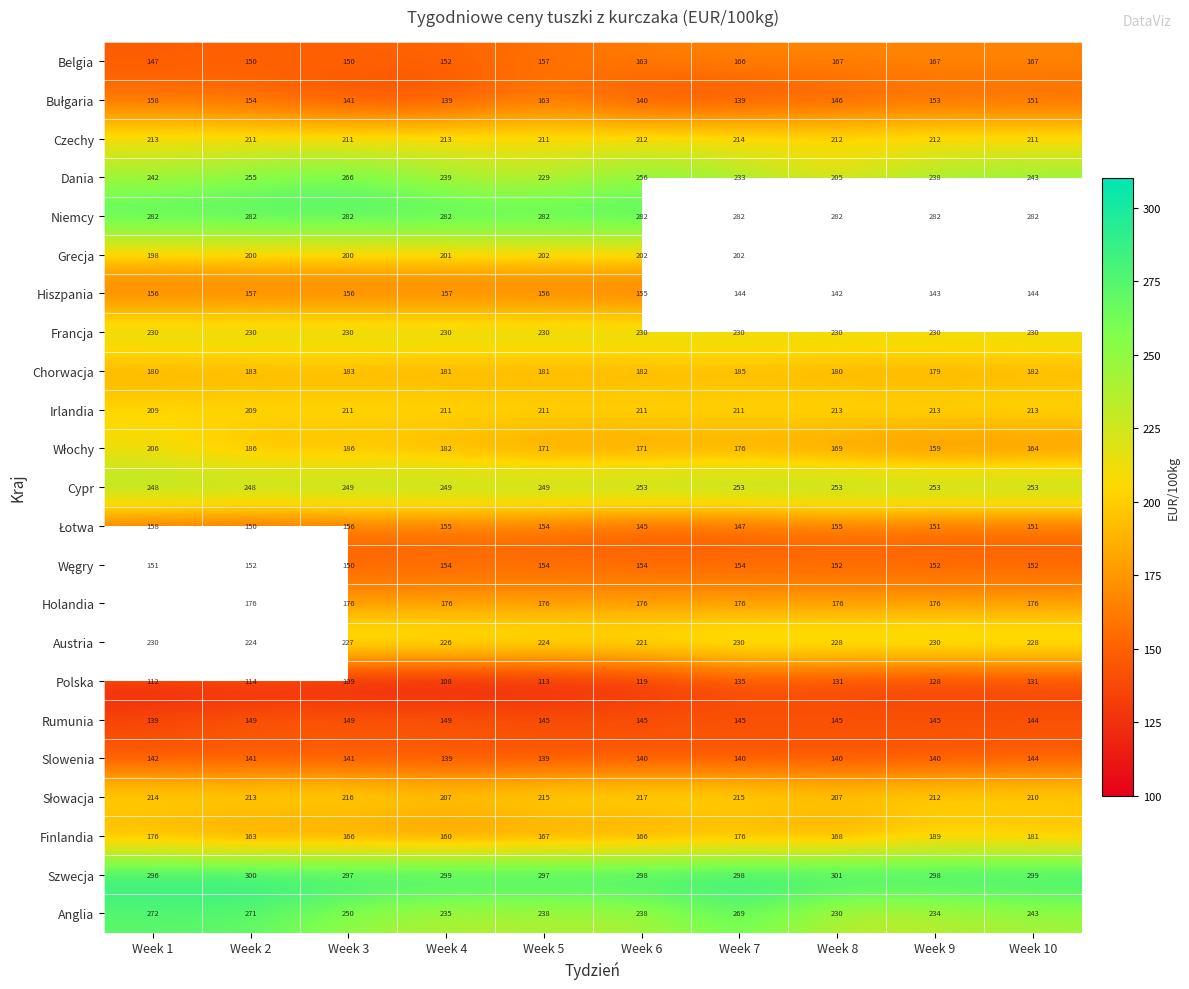

What is the highest value of the Slowenia series?

144